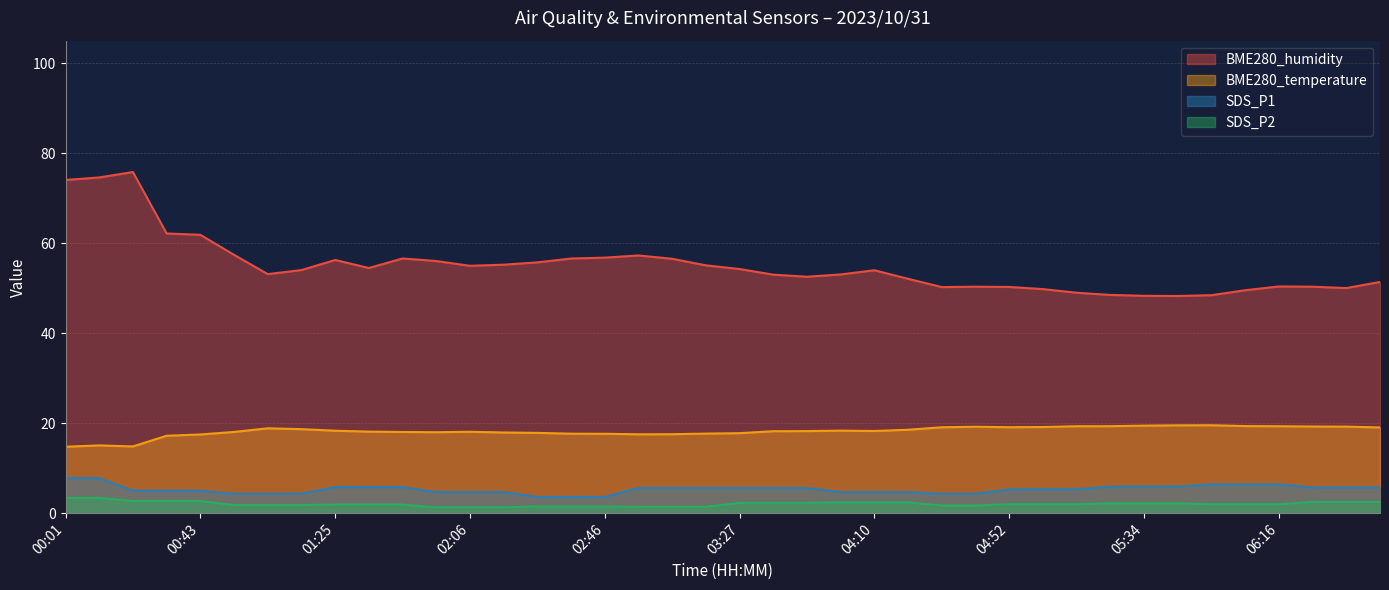

Rank the series by their maximum value, from lowest to highest.

SDS_P2, SDS_P1, BME280_temperature, BME280_humidity